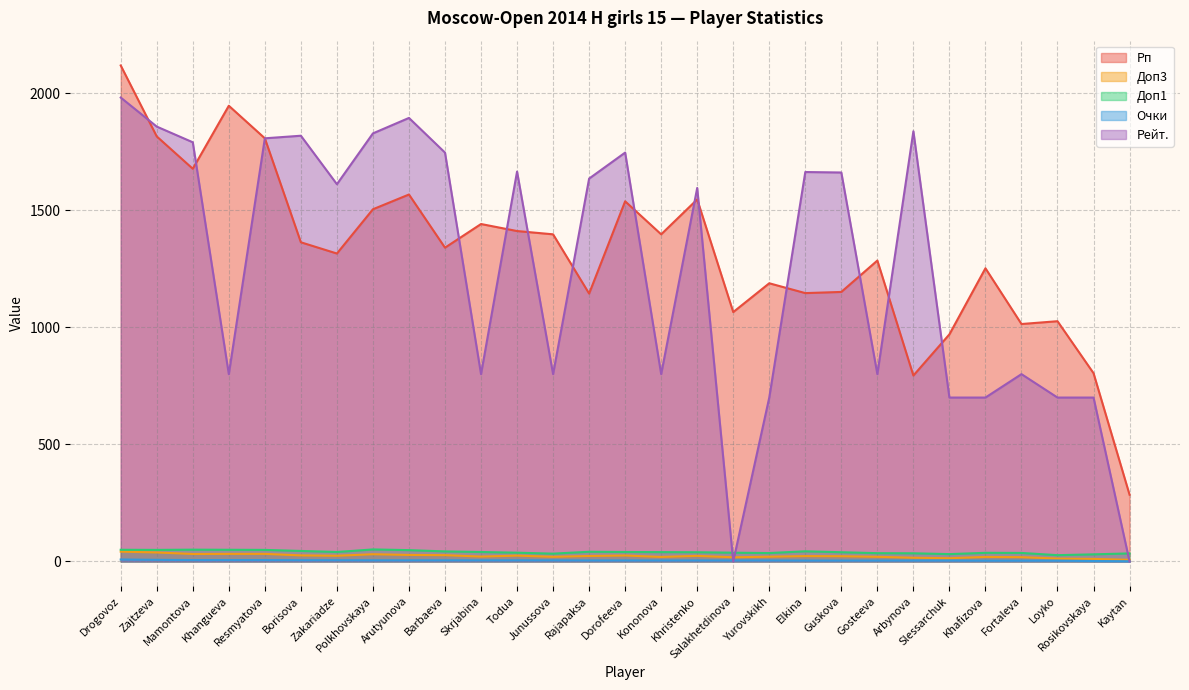

What is the sum of all Доп1 values?

1175.0